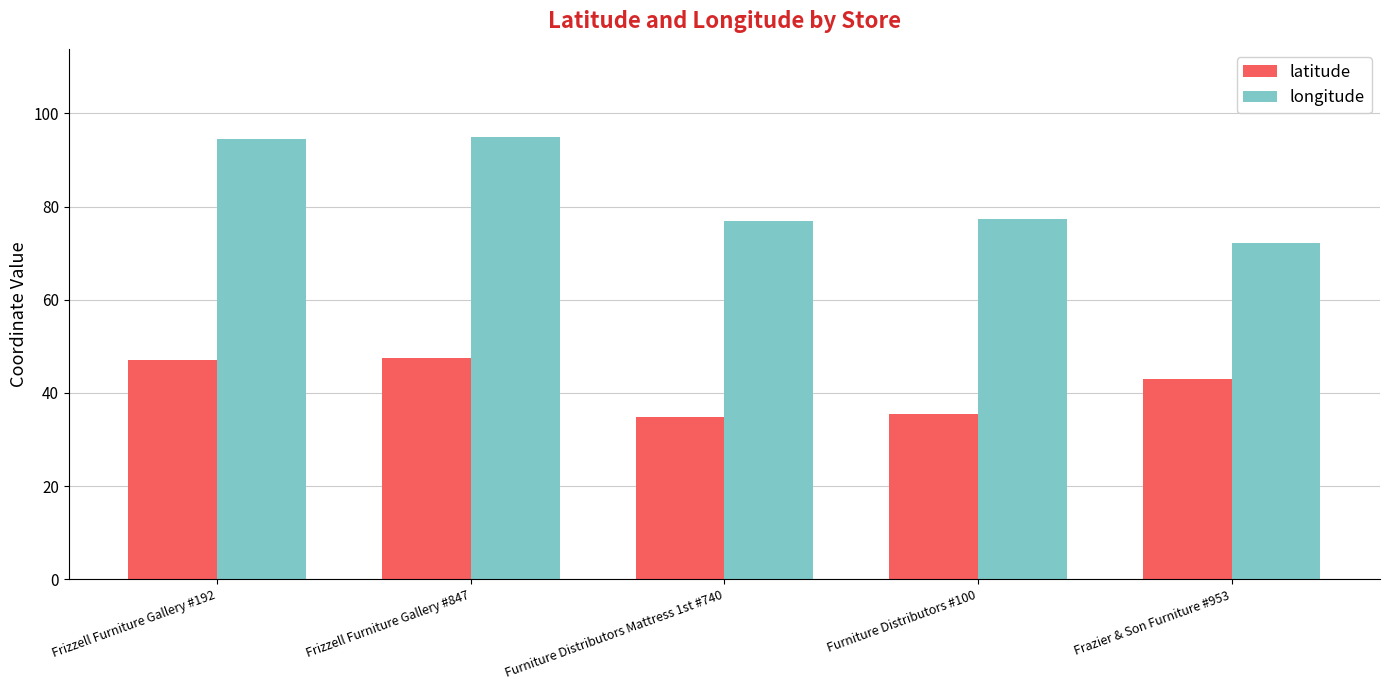

What is the spread (max minus min) of values at Furniture Distributors Mattress 1st #740?

42.0